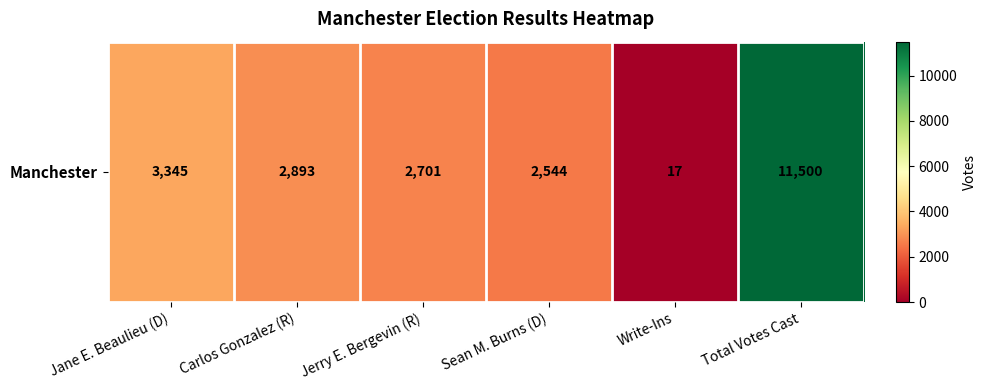

How many values are below 2893?

3